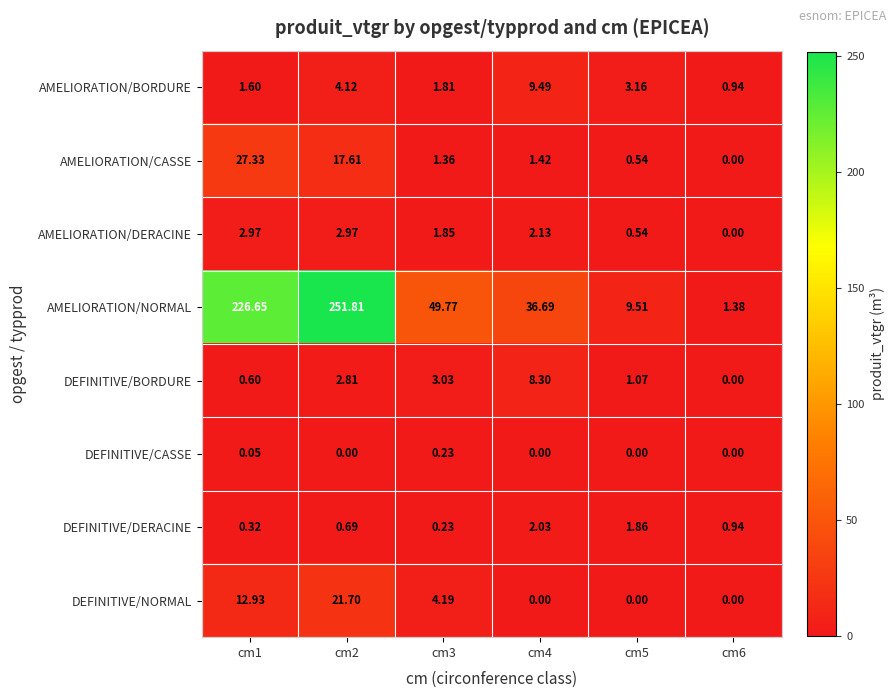

List the series in order of their peak value, highest first.

AMELIORATION/NORMAL, AMELIORATION/CASSE, DEFINITIVE/NORMAL, AMELIORATION/BORDURE, DEFINITIVE/BORDURE, AMELIORATION/DERACINE, DEFINITIVE/DERACINE, DEFINITIVE/CASSE